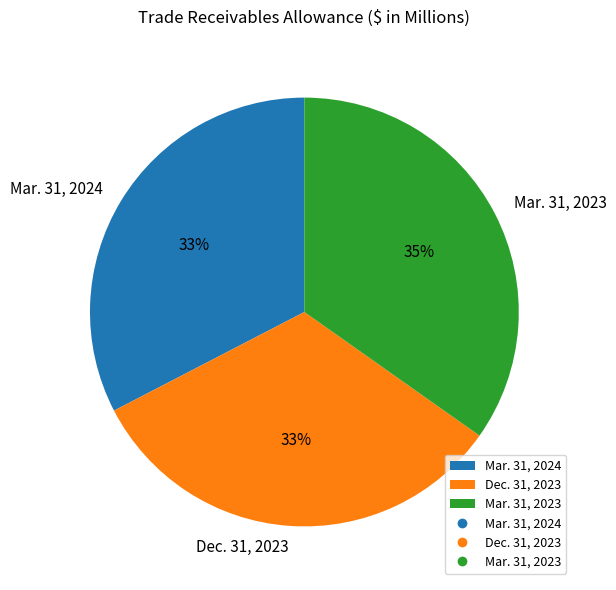

Do Mar. 31, 2023 and Dec. 31, 2023 together represent more than half of the pie?

Yes